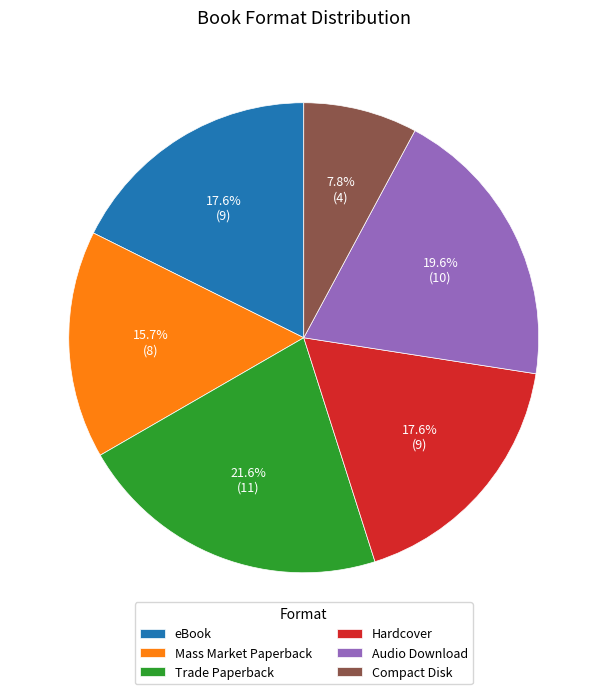

What percentage is NOT represented by Mass Market Paperback?

84.3%